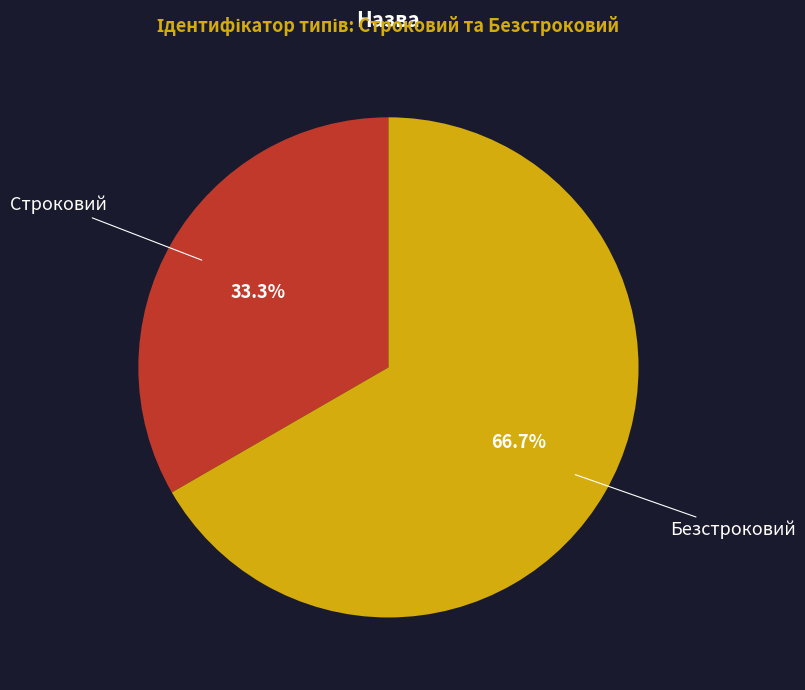

To the nearest percent, what portion does Безстроковий represent?

67%